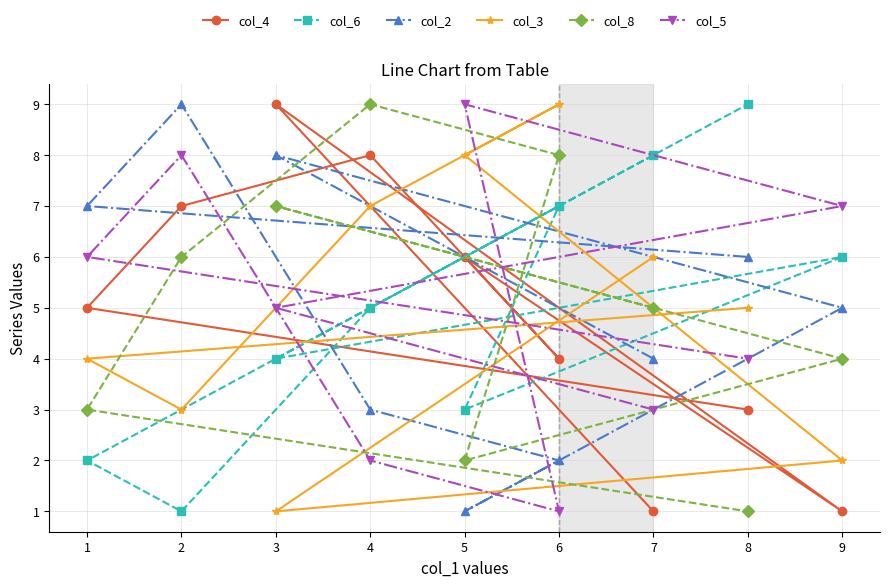

What is the average value of the col_5 series?

5